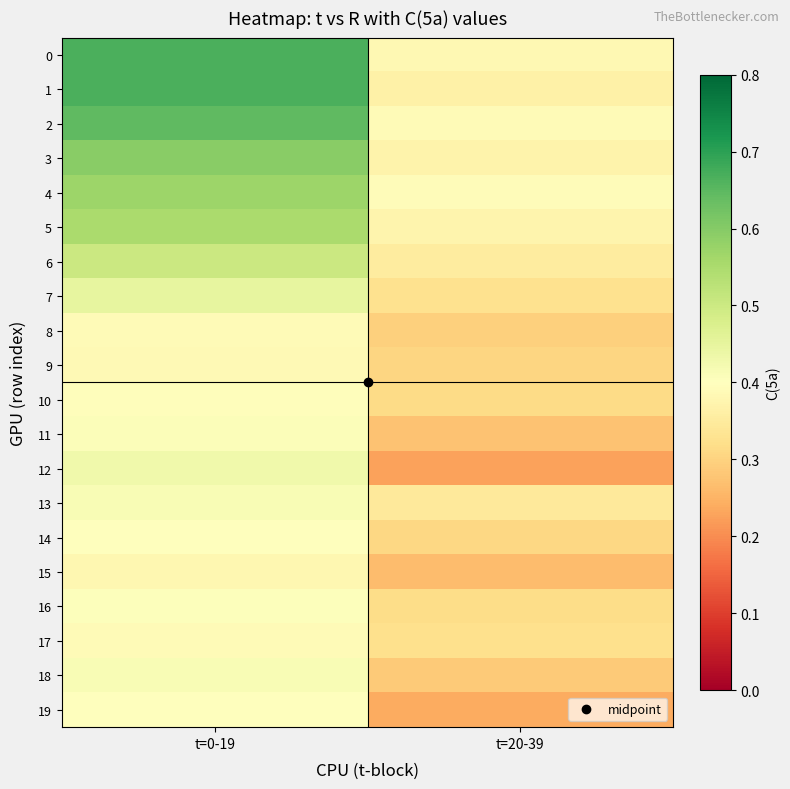

Which has a higher value, t=20-39 or t=0-19?

t=0-19